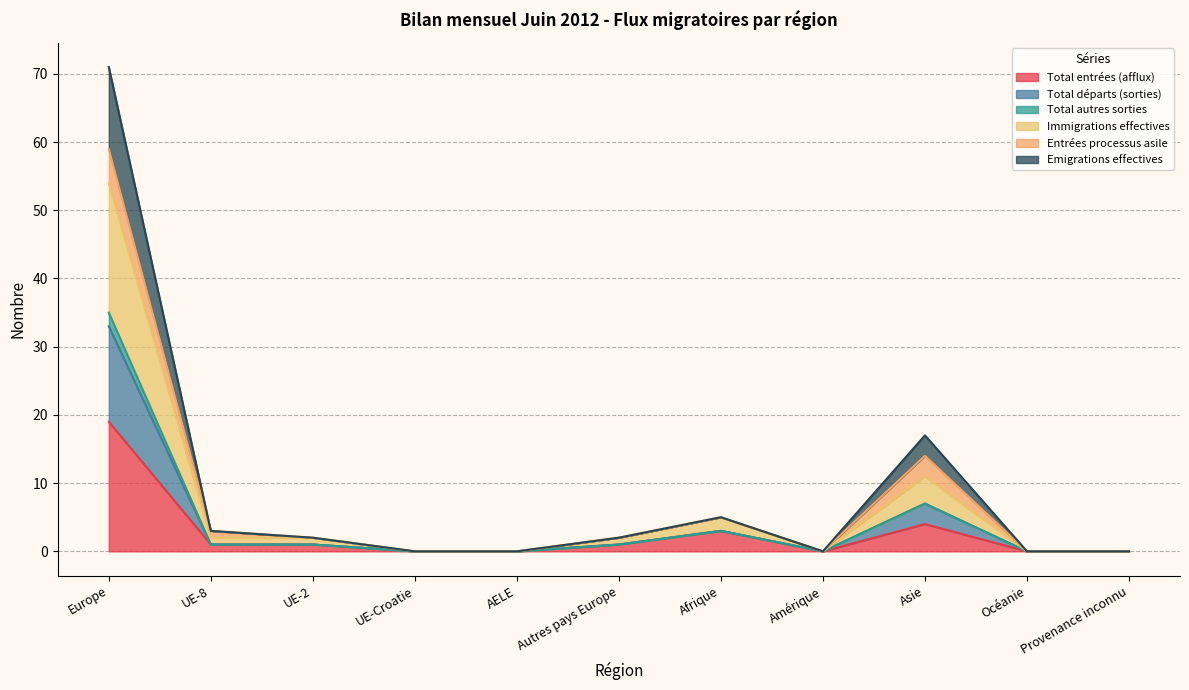

Is it true that Total entrées (afflux) equals 1 at UE-2?

True